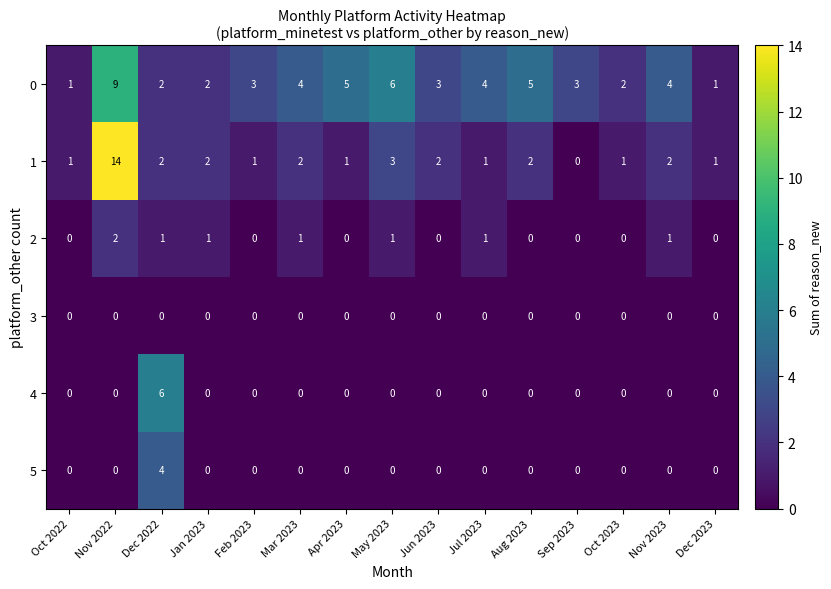

How many data points does each series have?

15